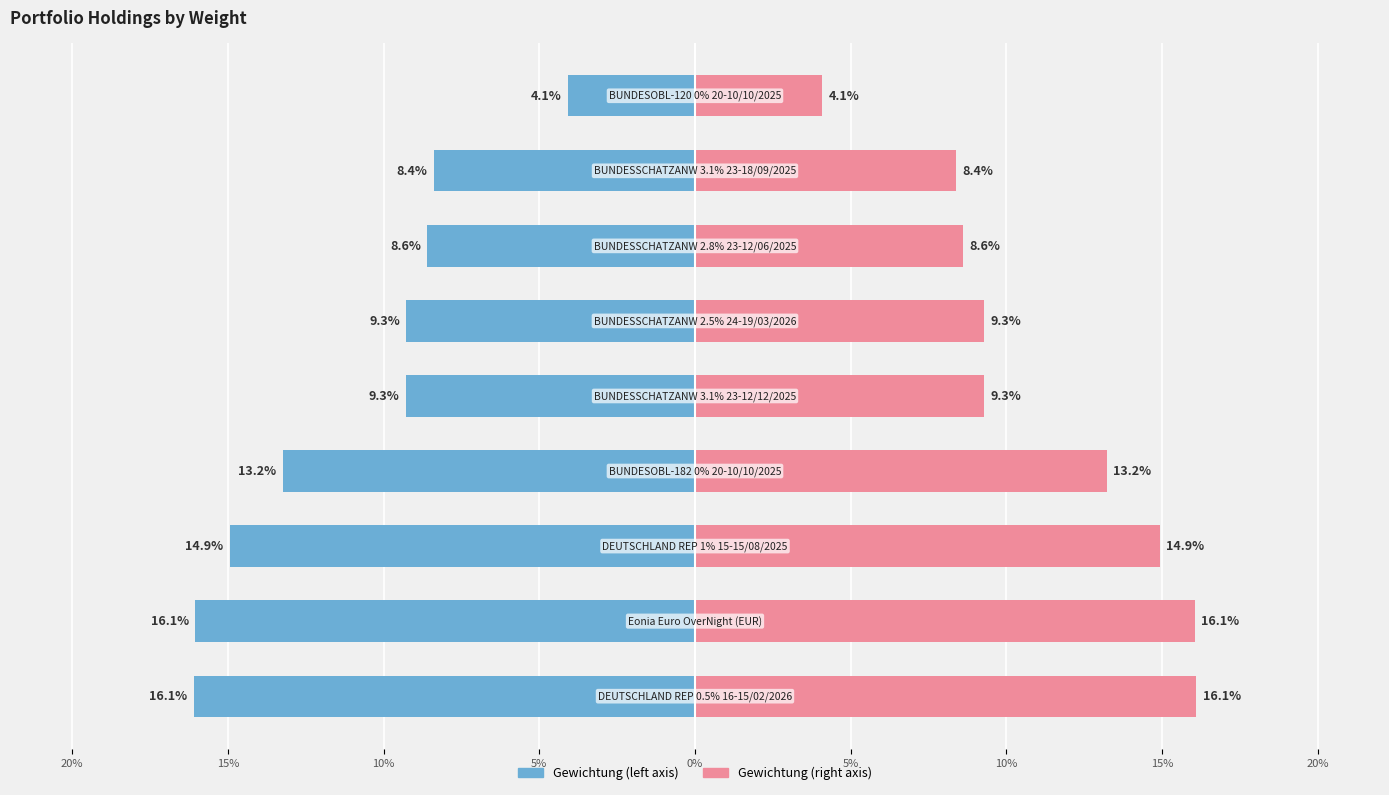

How many groups of bars are there?

9